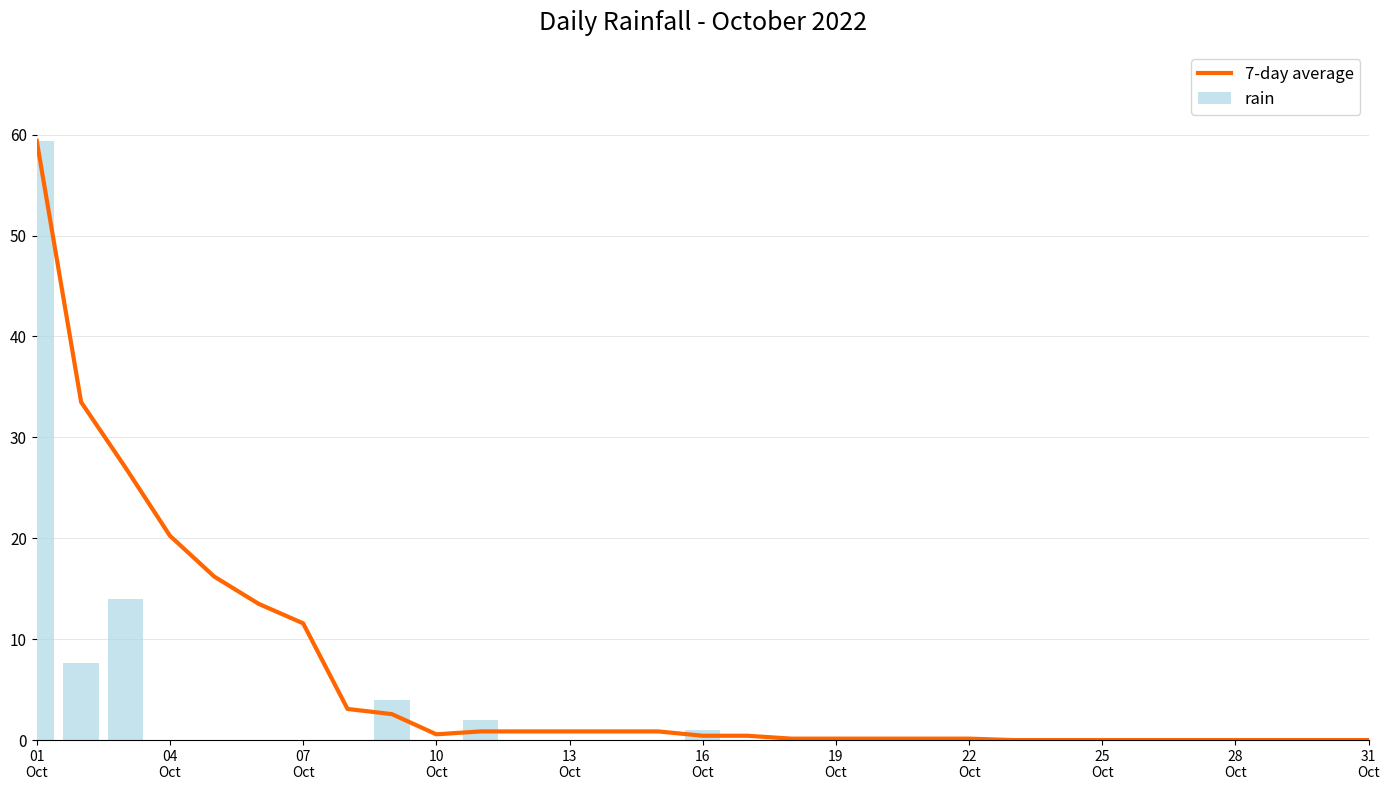

Reading left to right, extract all data points from this chart.

59.4	33.5	27.0	20.2	16.2	13.5	11.6	3.1	2.6	0.6	0.9	0.9	0.9	0.9	0.9	0.4	0.4	0.1	0.1	0.1	0.1	0.1	0.0	0.0	0.0	0.0	0.0	0.0	0.0	0.0	0.0